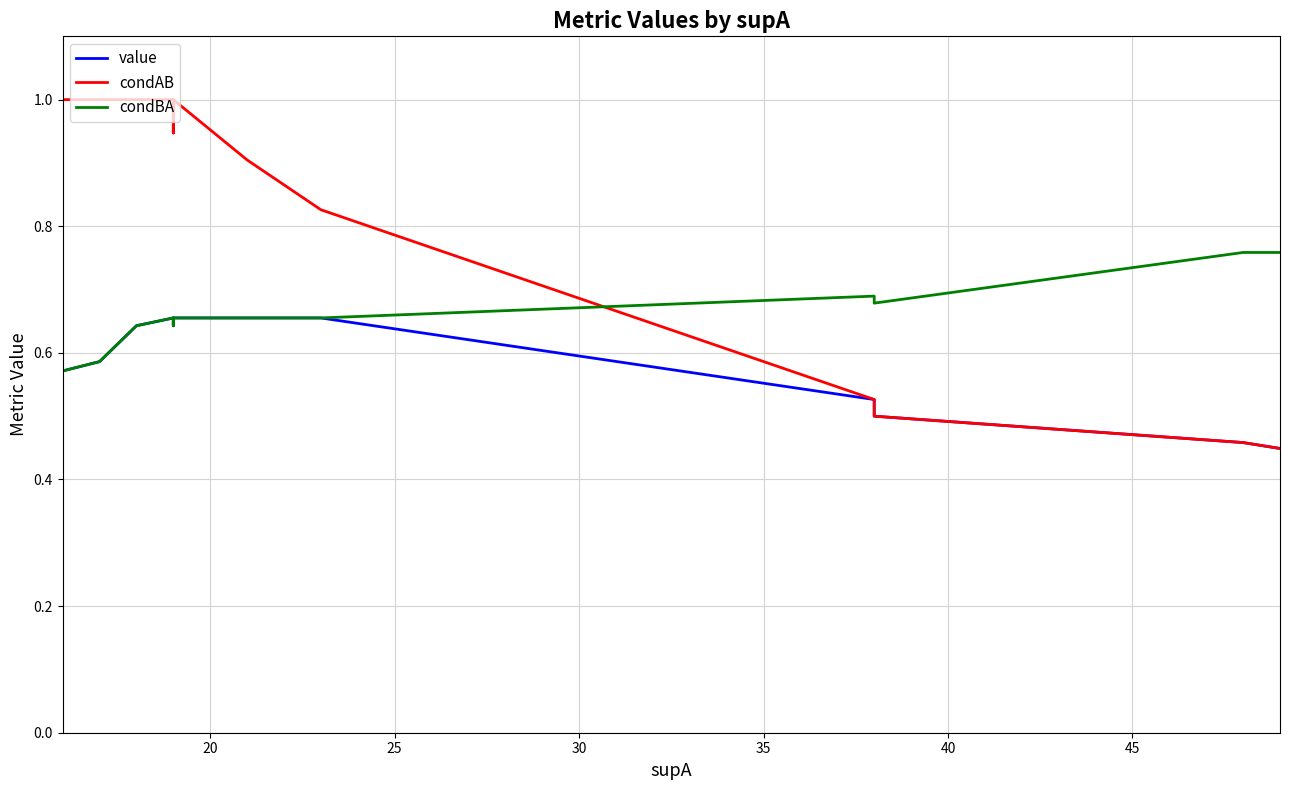

What are all the series names shown in the legend?

value, condAB, condBA